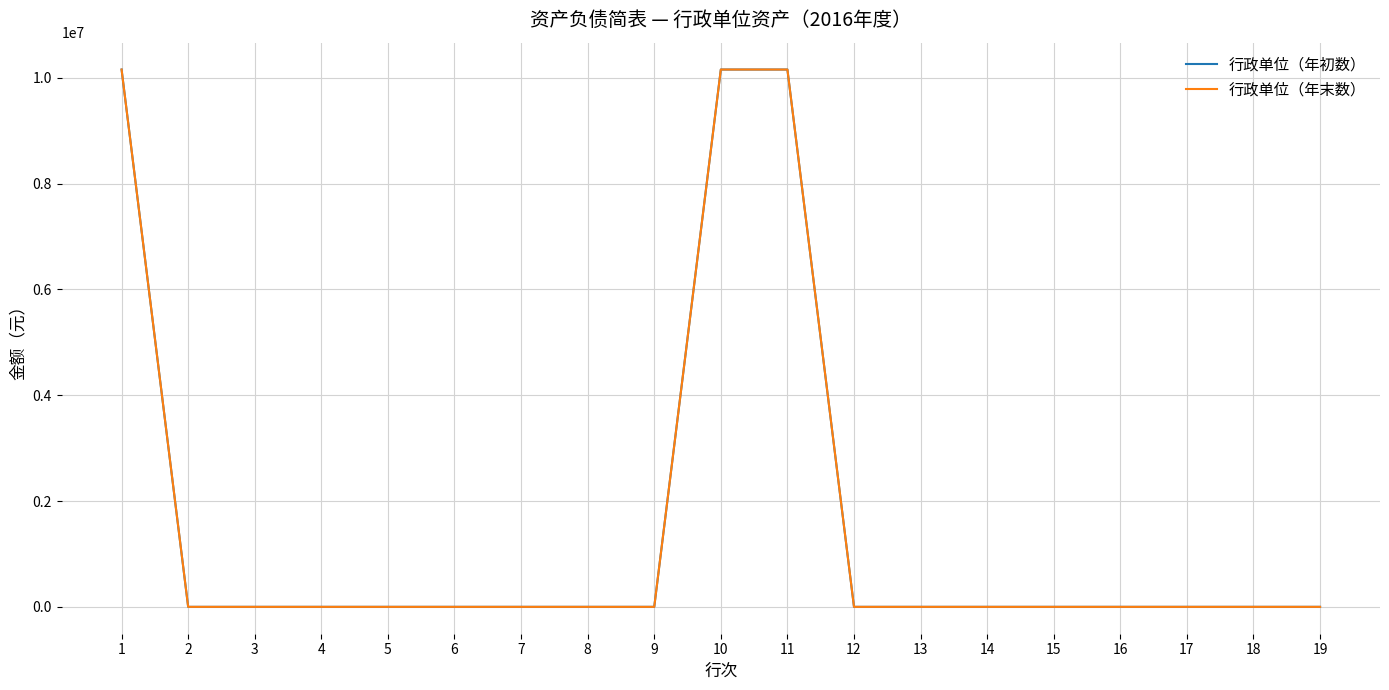

Does the chart display data point markers on the line(s)?

No